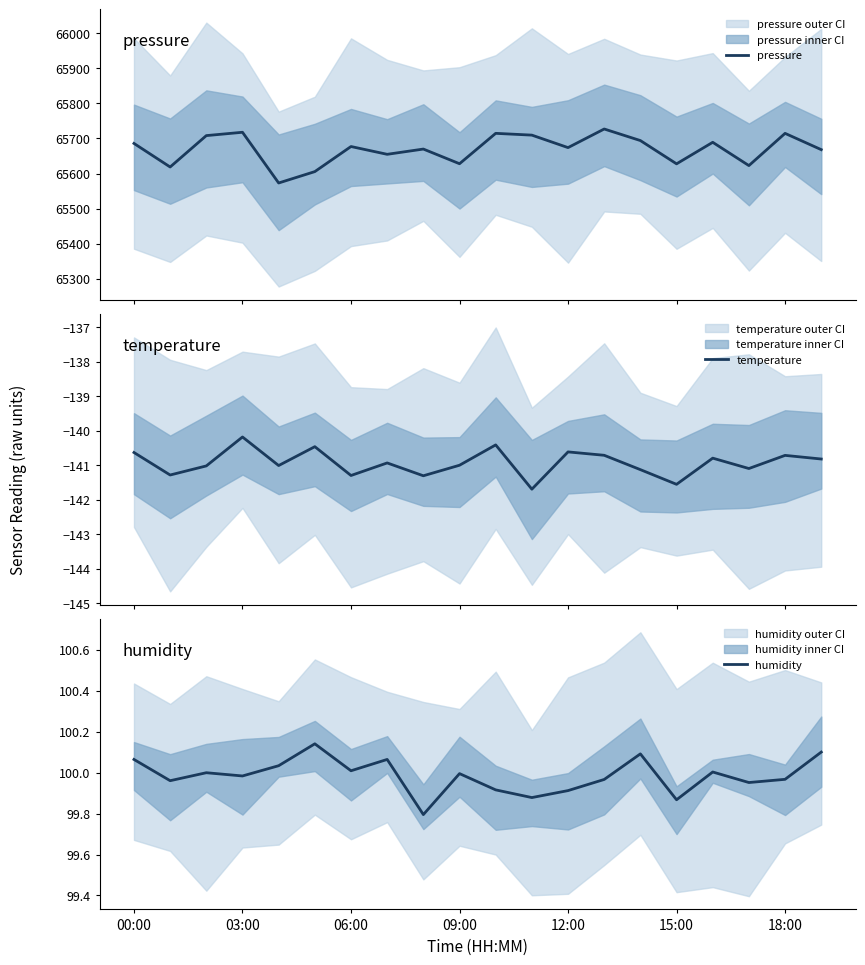

What is the sum of all temperature values?

-2818.6